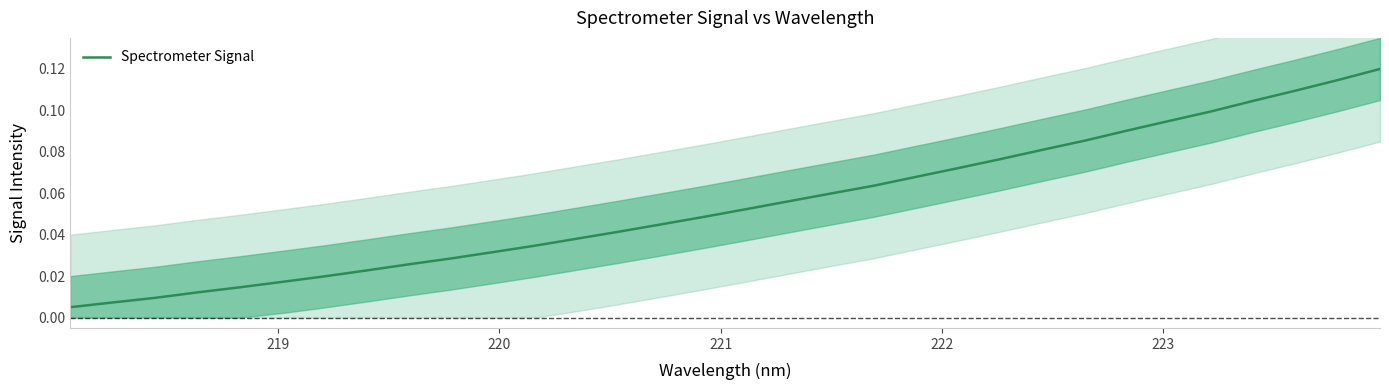

What is the average value?

0.1